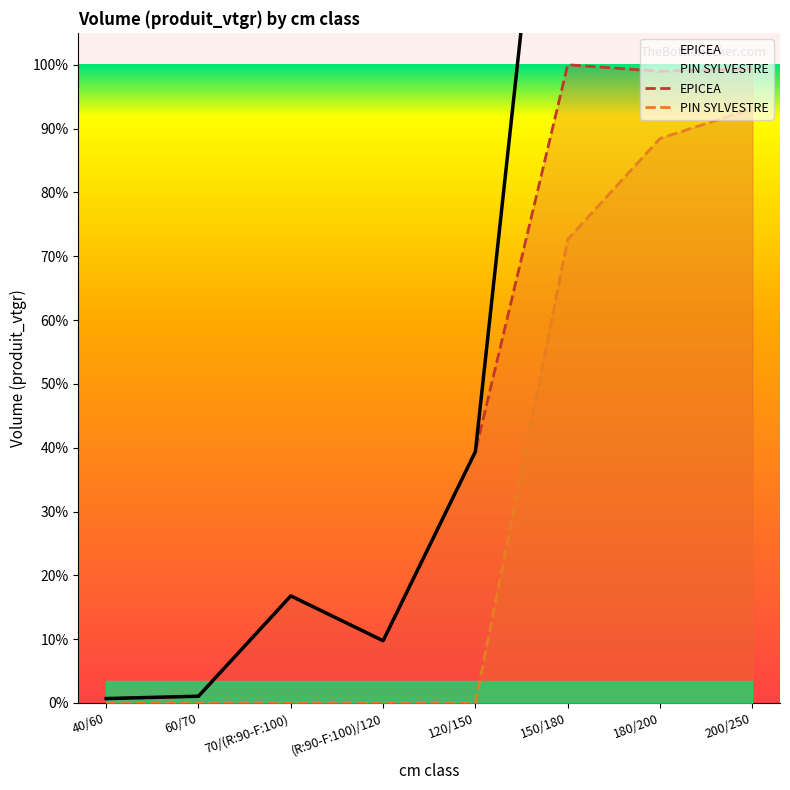

Rank the series by their average value, from highest to lowest.

EPICEA, PIN SYLVESTRE